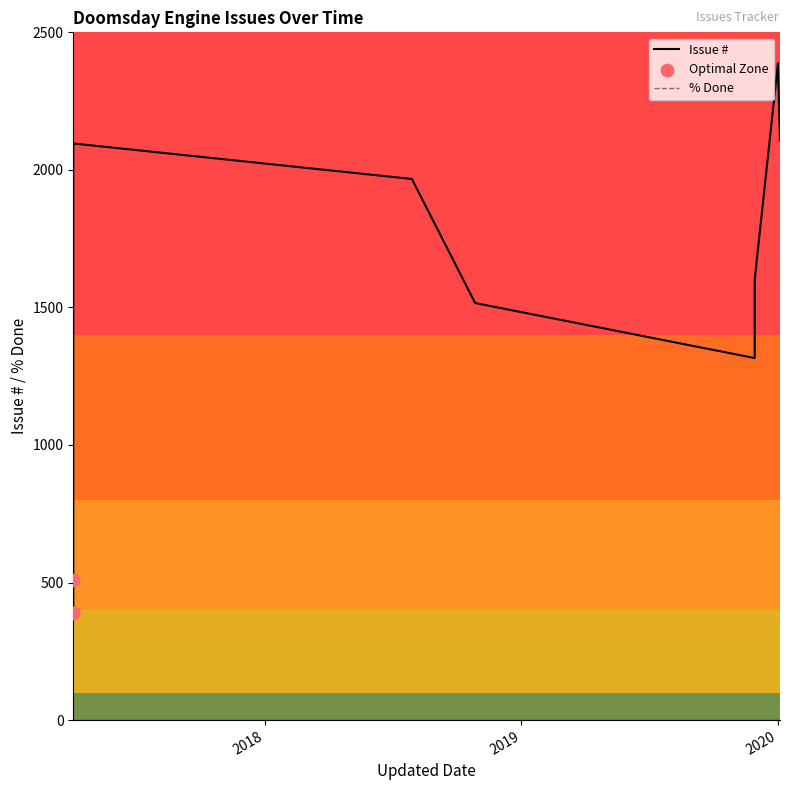

At which category is the sum across all series the highest?

2020-01-01